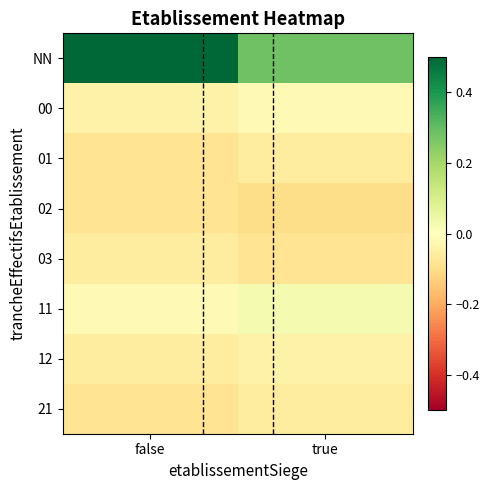

Reading left to right, transcribe all the data shown in this chart.

NN: false=0.5	true=0.3
00: false=-0.0	true=-0.0
01: false=-0.1	true=-0.1
02: false=-0.1	true=-0.1
03: false=-0.1	true=-0.1
11: false=-0.0	true=0.0
12: false=-0.1	true=-0.0
21: false=-0.1	true=-0.1